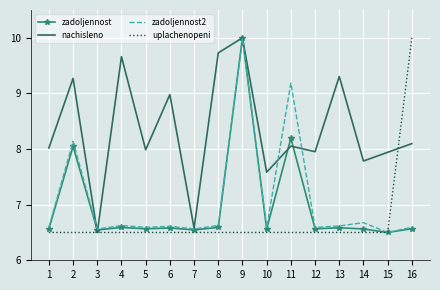

What is the maximum value shown in the chart?

10.0